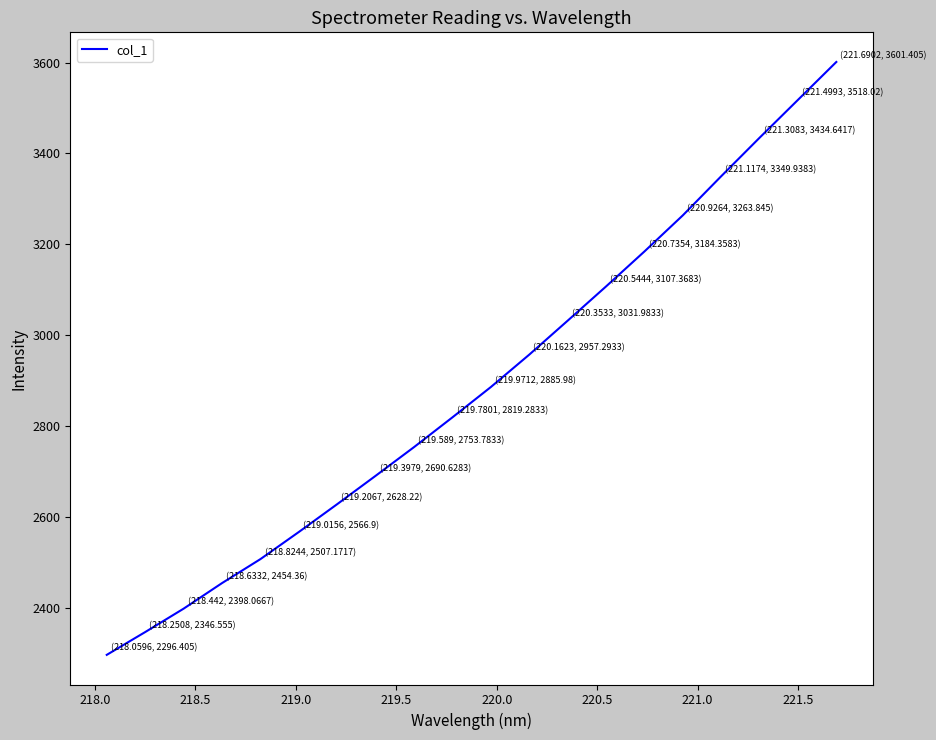

What is the greatest value displayed?

3601.4